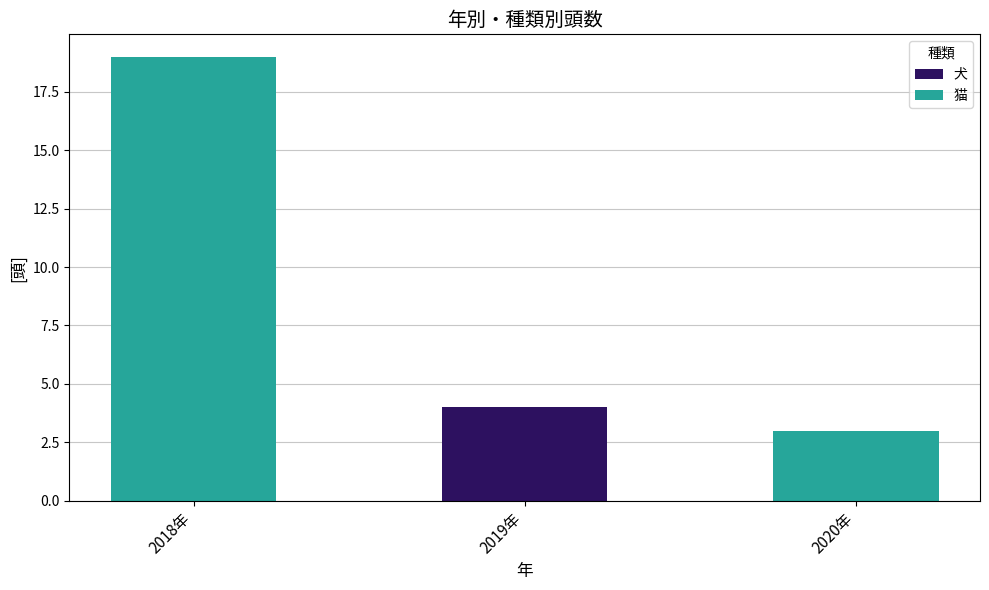

What value does the 犬 series have at 2019年?

4